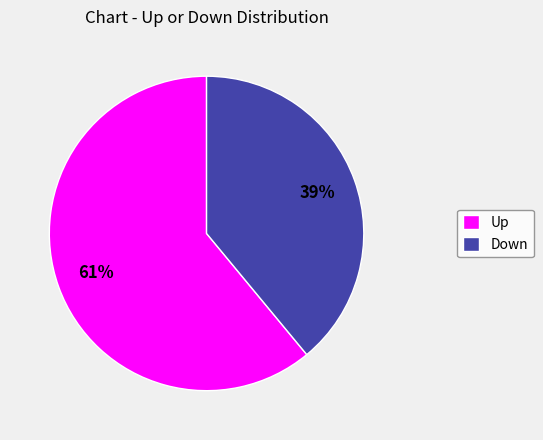

Which slice is the smallest?

Down